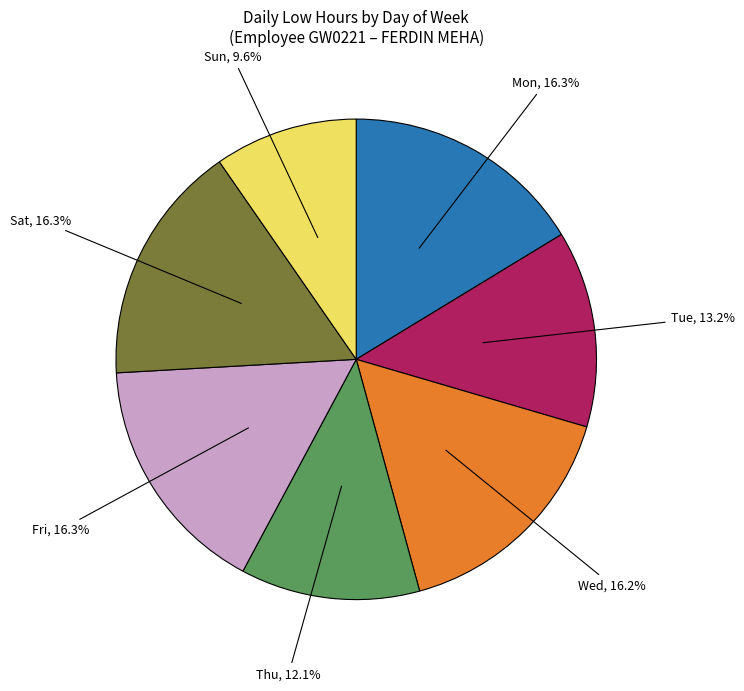

Is there a majority slice in this chart?

No